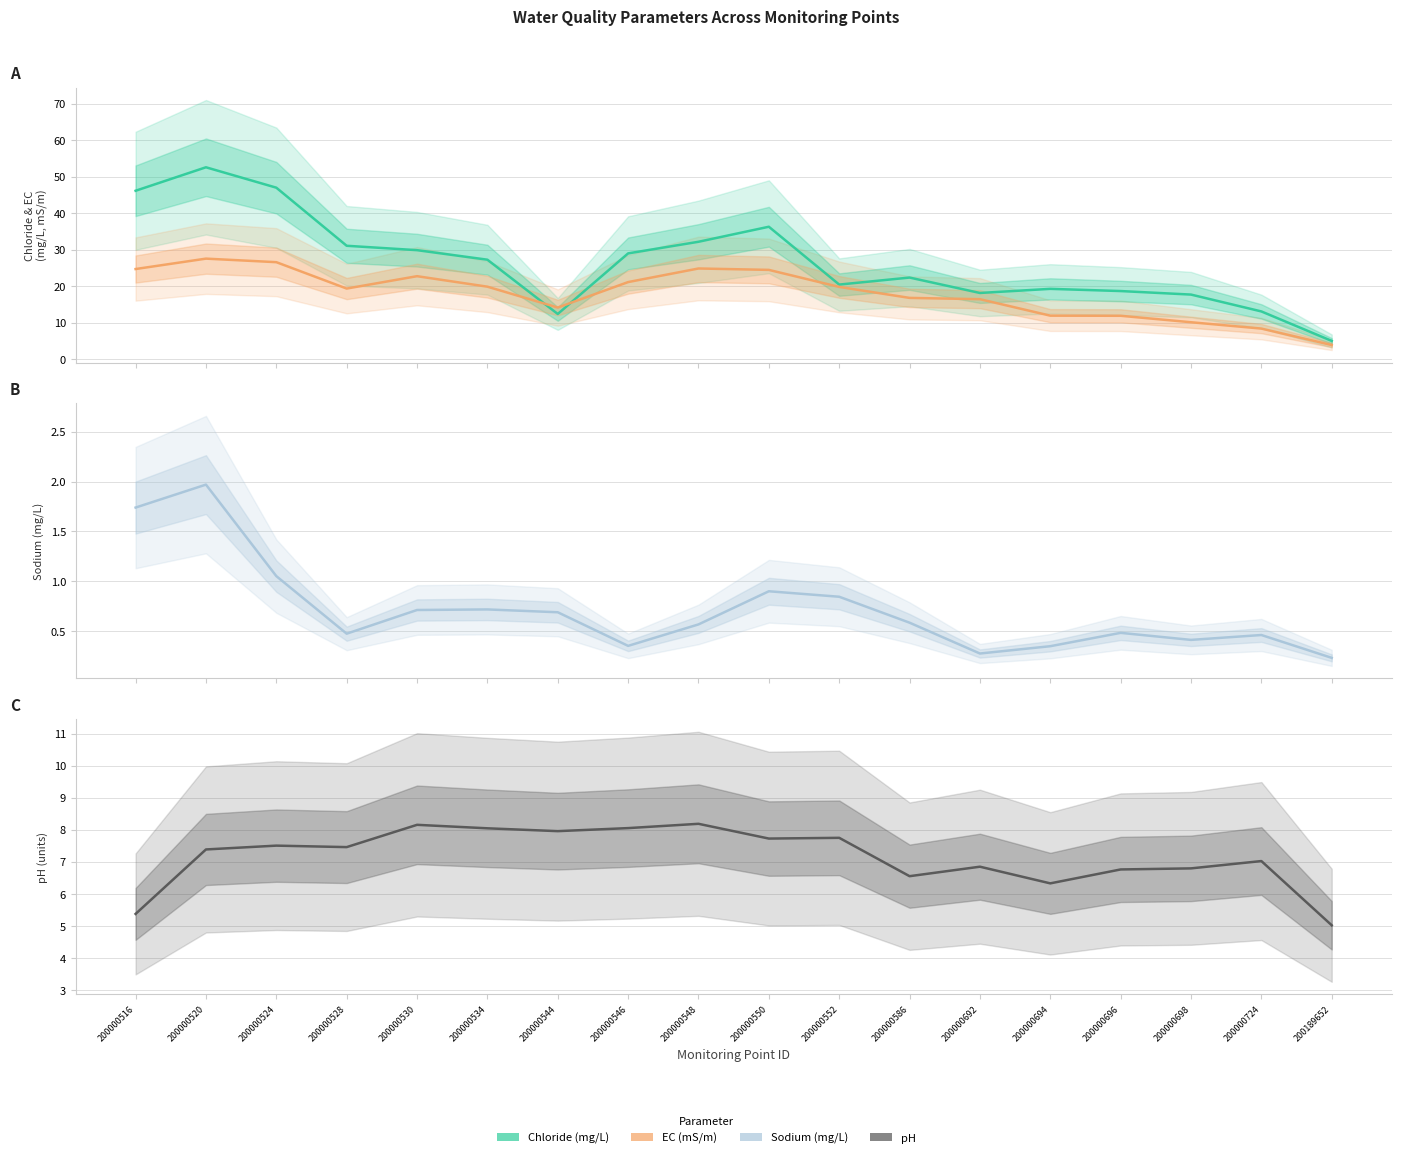

Does the chart display data point markers on the line(s)?

No